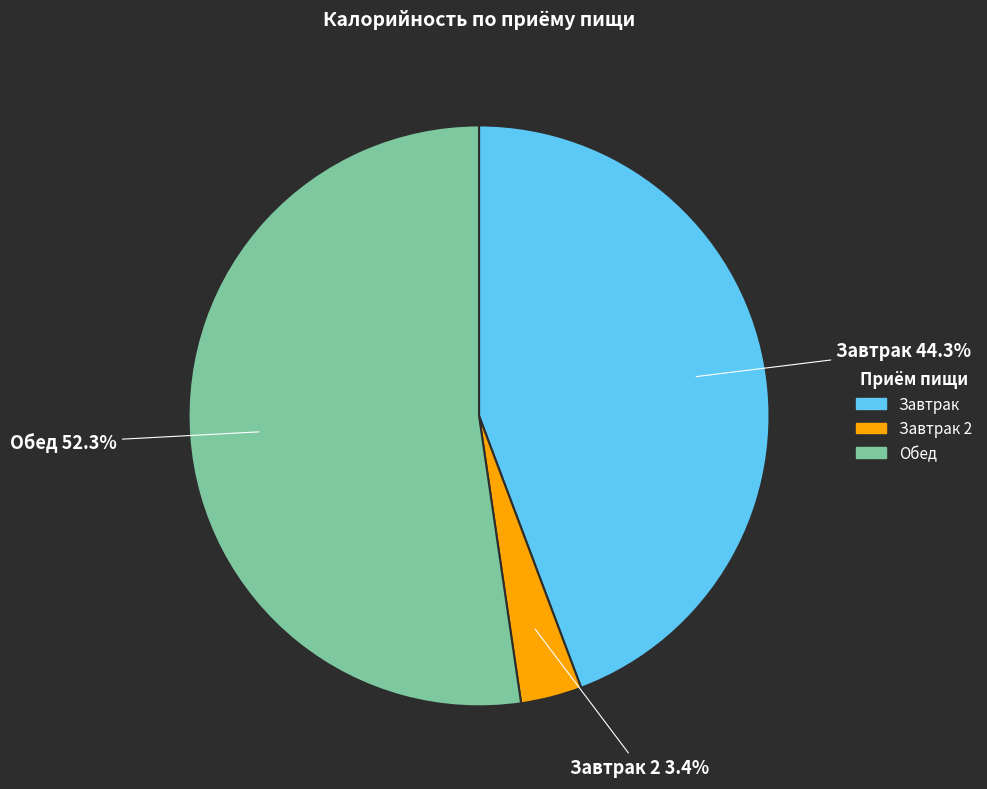

Is there any slice that represents more than half of the pie?

Yes